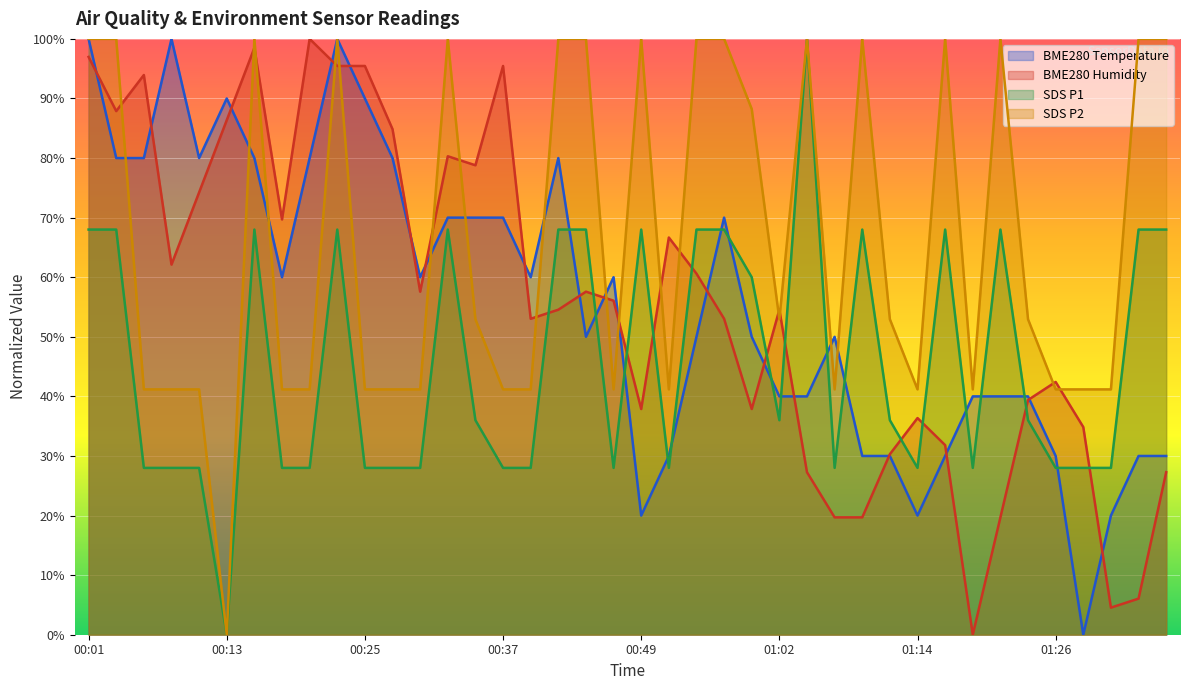

The BME280_humidity series shows 39.4 at 01:24. True or false?

True